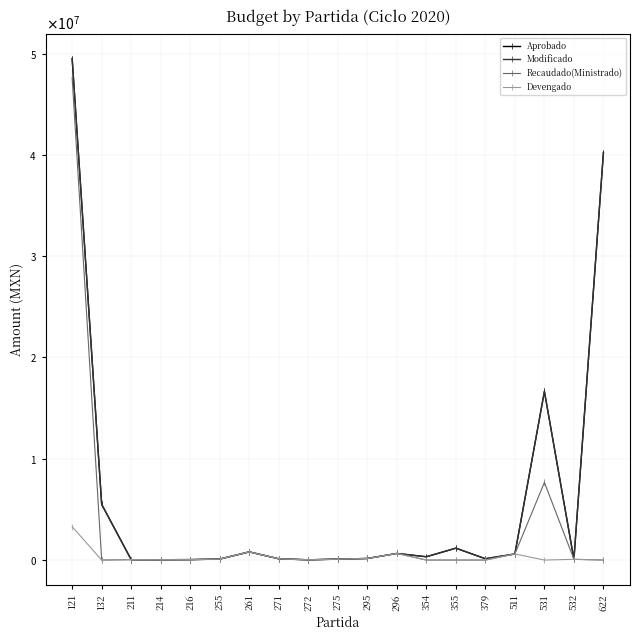

Is it true that Devengado equals 45000.0 at 216?

True